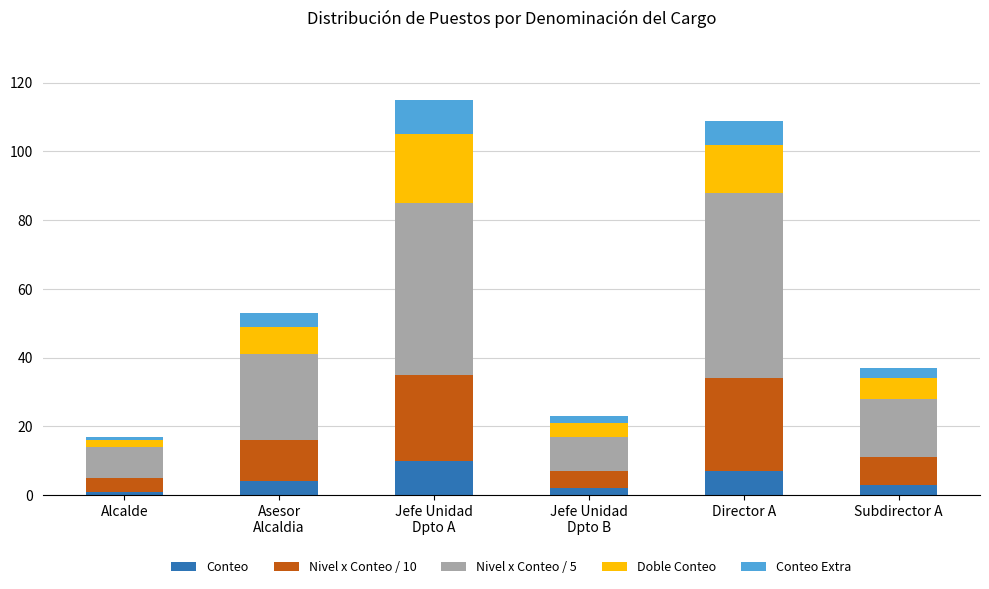

At which category is the sum across all series the highest?

Jefe Unidad
Dpto A